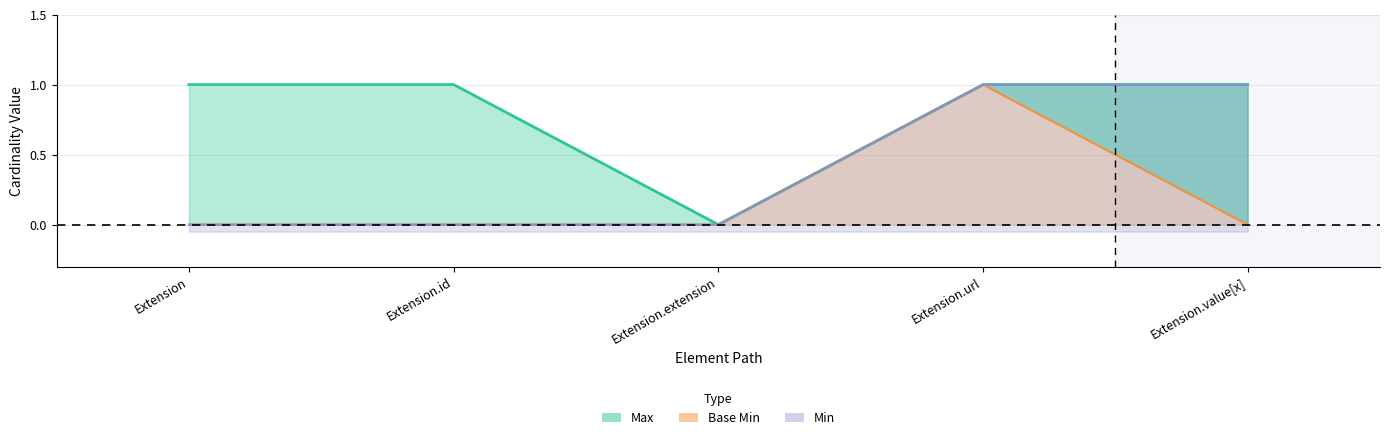

The Max series shows 0 at Extension.id. True or false?

False